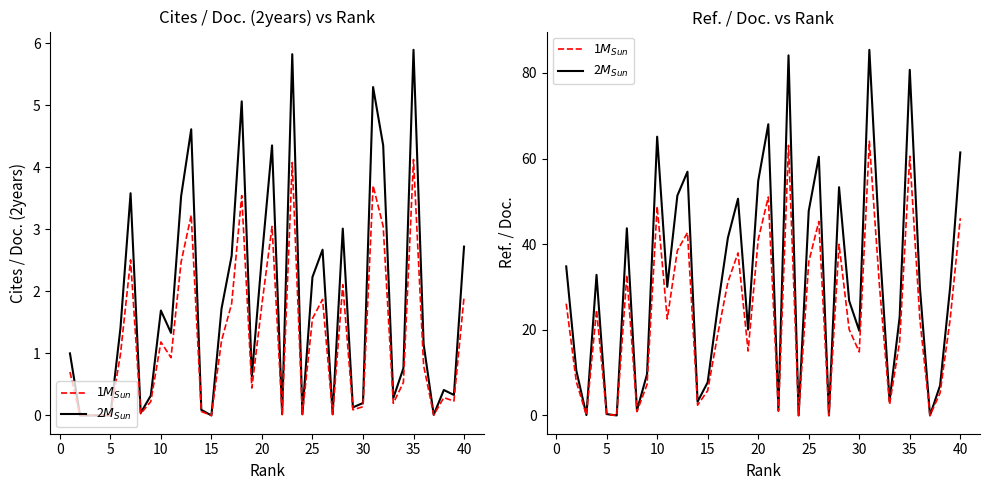

Reading right to left, what are all the values shown in this chart?

Cites / Doc. (2years): 2.7	0.3	0.4	0.0	1.1	5.9	0.8	0.3	4.3	5.3	0.2	0.1	3.0	0.0	2.7	2.2	0.0	5.8	0.0	4.3	2.6	0.6	5.1	2.6	1.7	0.0	0.1	4.6	3.5	1.3	1.7	0.3	0.0	3.6	1.4	0.0	0.0	0.0	0.0	1.0
Cites / Doc. ×0.7: 1.9	0.2	0.3	0.0	0.8	4.1	0.5	0.2	3.0	3.7	0.1	0.1	2.1	0.0	1.9	1.6	0.0	4.1	0.0	3.0	1.8	0.4	3.5	1.8	1.2	0.0	0.1	3.2	2.5	0.9	1.2	0.2	0.0	2.5	1.0	0.0	0.0	0.0	0.0	0.7
Ref. / Doc. (2M_Sun): 61.4	30.1	7.0	0.0	29.9	80.7	23.0	3.4	40.4	85.4	19.8	26.8	53.3	0.0	60.4	47.8	0.0	84.1	1.3	68.0	54.8	20.1	50.6	41.5	25.4	7.7	3.2	56.9	51.3	30.0	65.1	9.7	1.2	43.7	0.0	0.3	32.8	0.1	10.5	34.8
Ref. / Doc. (1M_Sun): 46.1	22.5	5.2	0.0	22.4	60.5	17.3	2.5	30.3	64.0	14.8	20.1	40.0	0.0	45.3	35.8	0.0	63.1	1.0	51.0	41.1	15.0	38.0	31.1	19.0	5.8	2.4	42.7	38.5	22.5	48.8	7.2	0.9	32.8	0.0	0.2	24.6	0.1	7.9	26.1